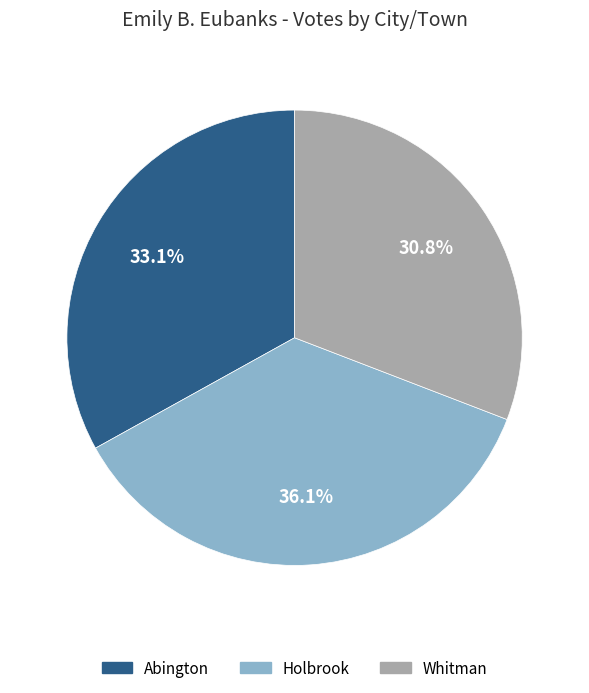

True or false: Whitman accounts for 25% of the total.

False